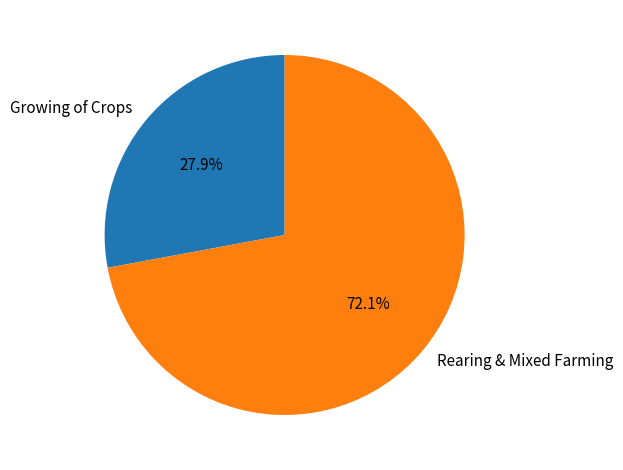

To the nearest percent, what is the average slice percentage?

50%